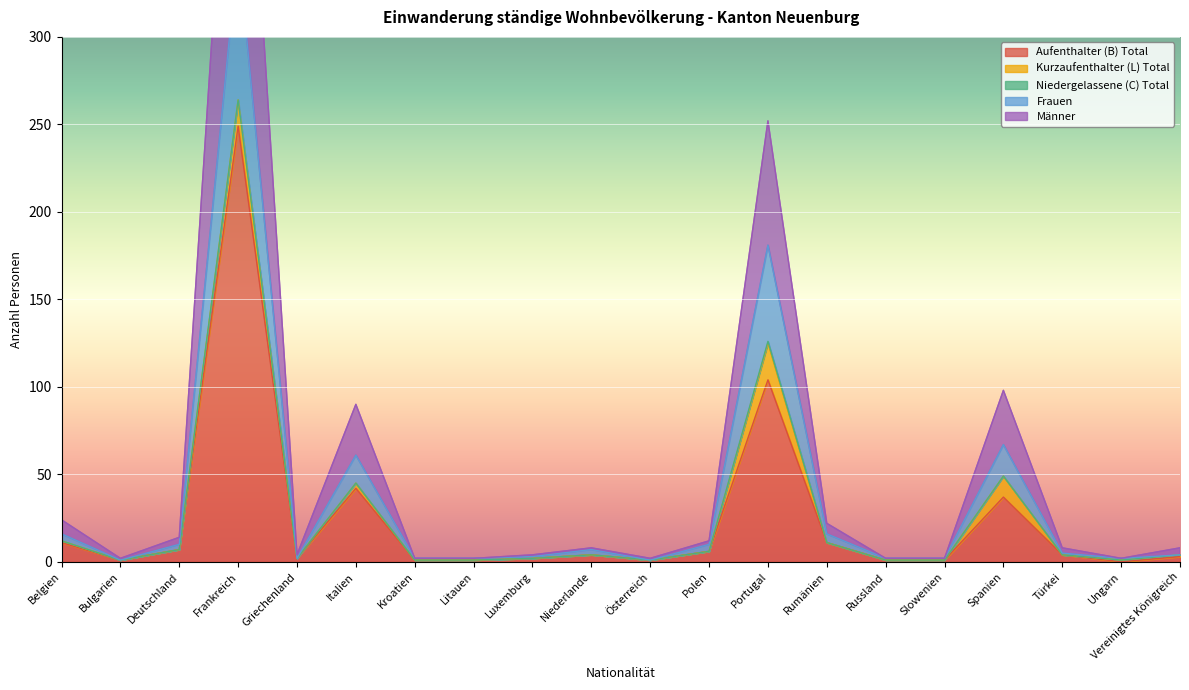

At which label does Aufenthalter (B) Total first exceed 4?

Belgien